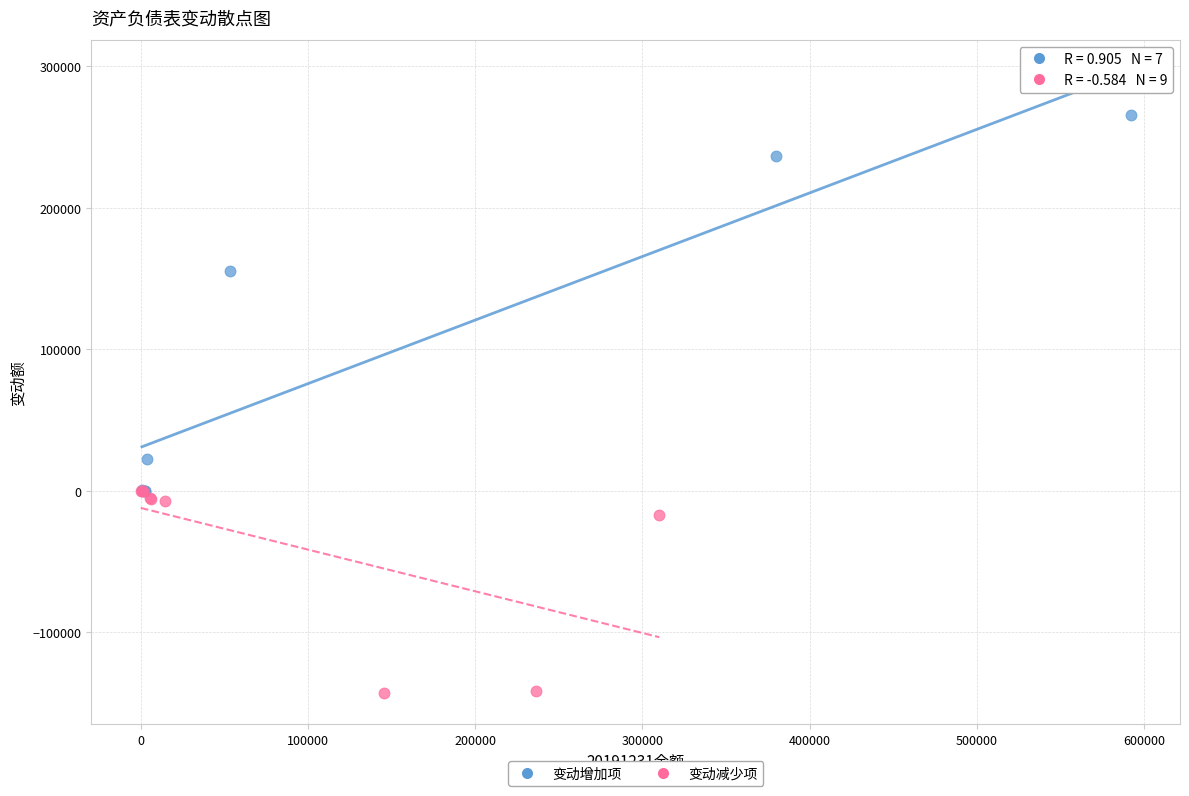

Which series has the widest spread of Y values?

变动增加项